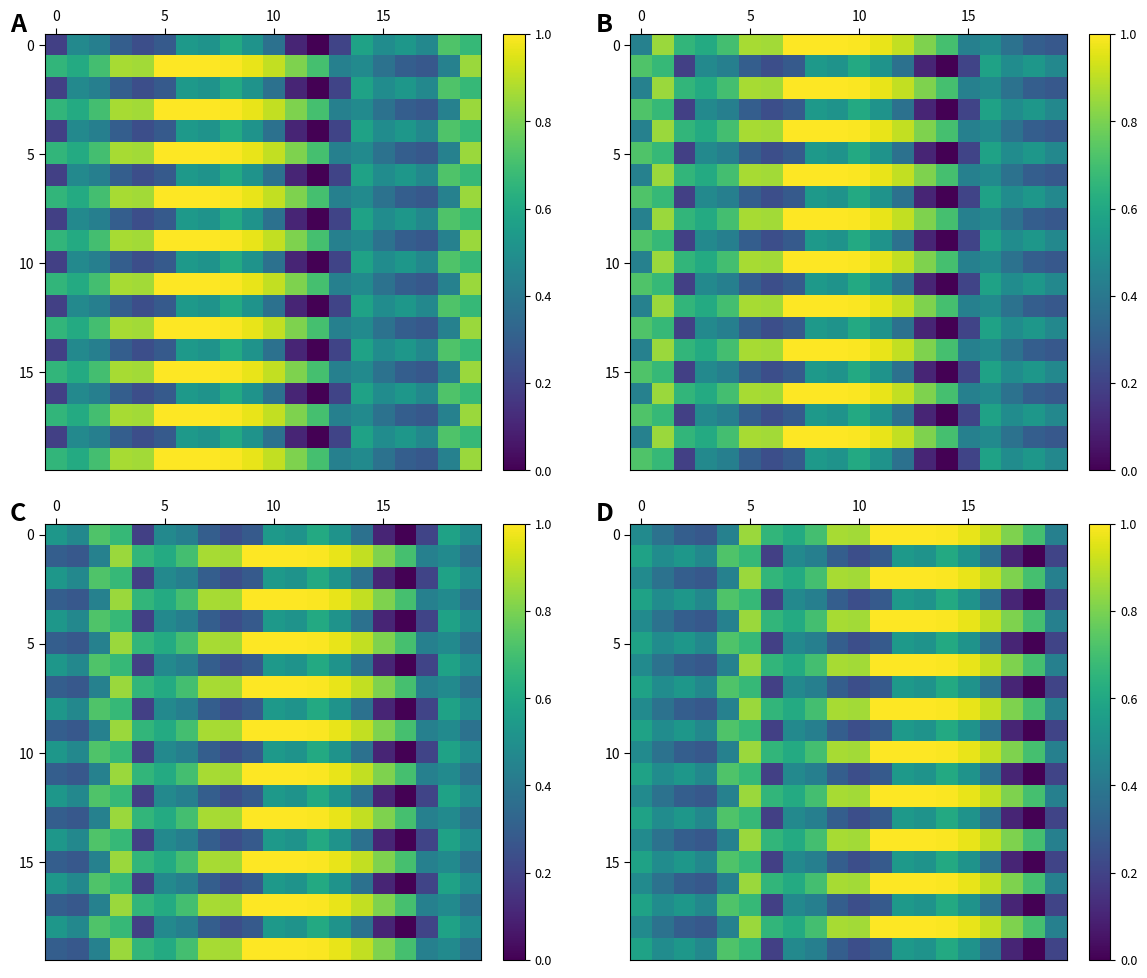

How many distinct data groups are displayed?

20